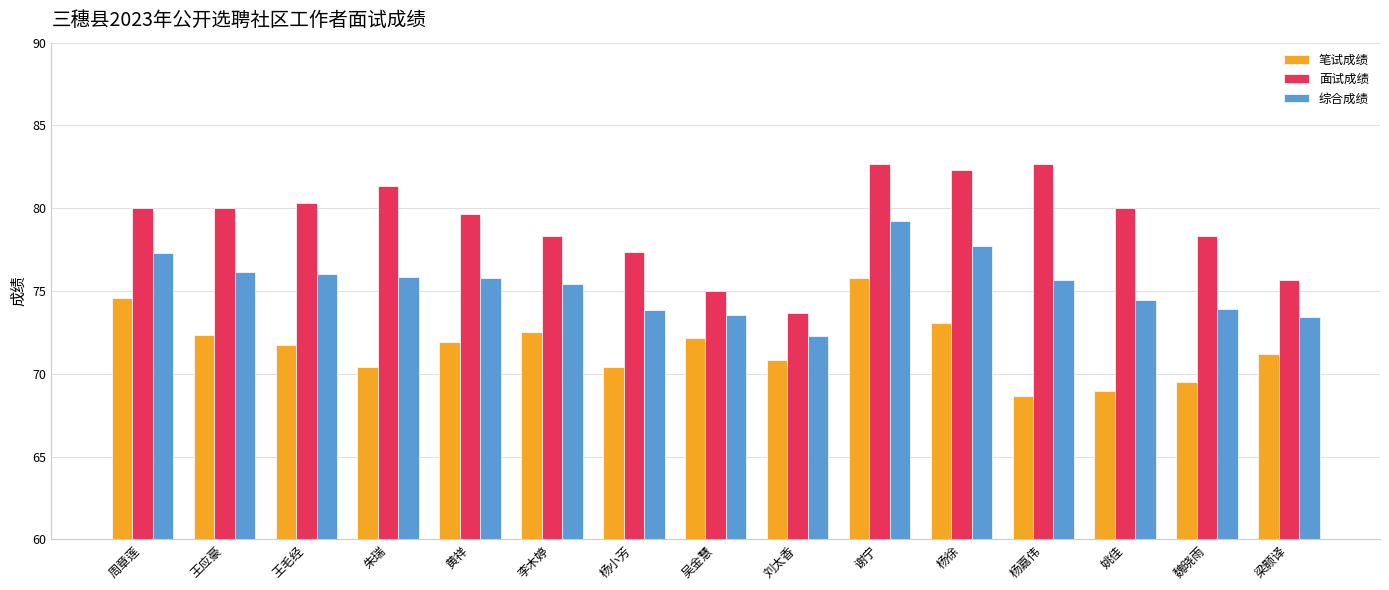

Which series has the widest spread of values?

面试成绩